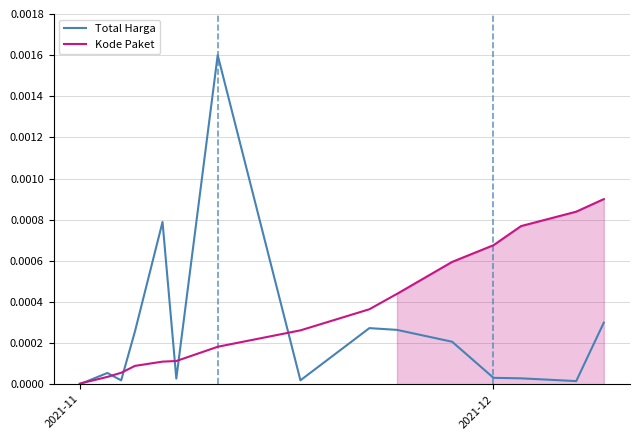

Is the value of Total Harga at 2021-11 greater than the value of Kode Paket at 12?

No